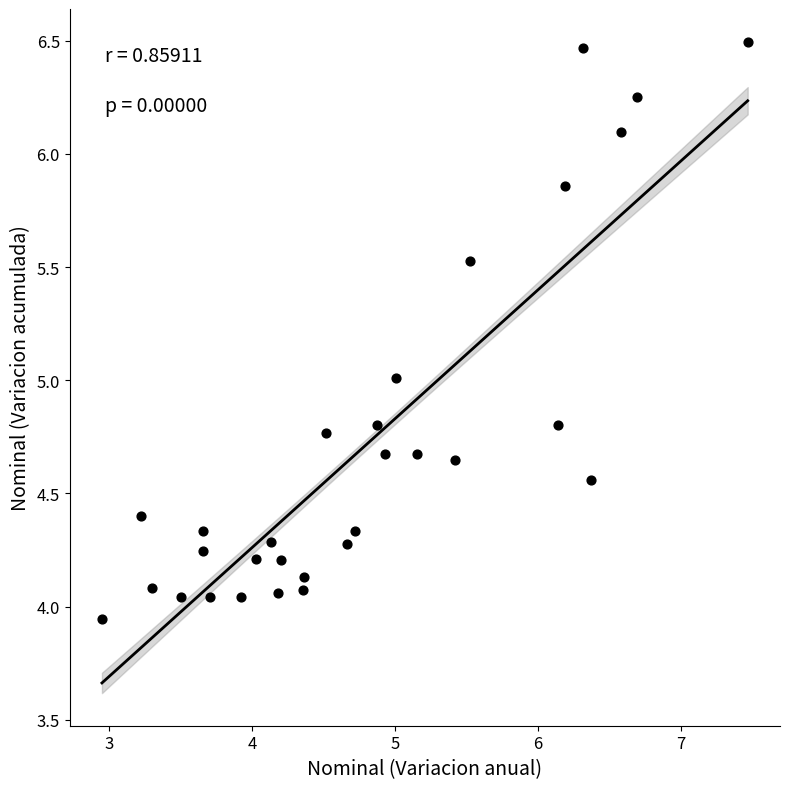

What is the range of X values (max minus min)?

4.5